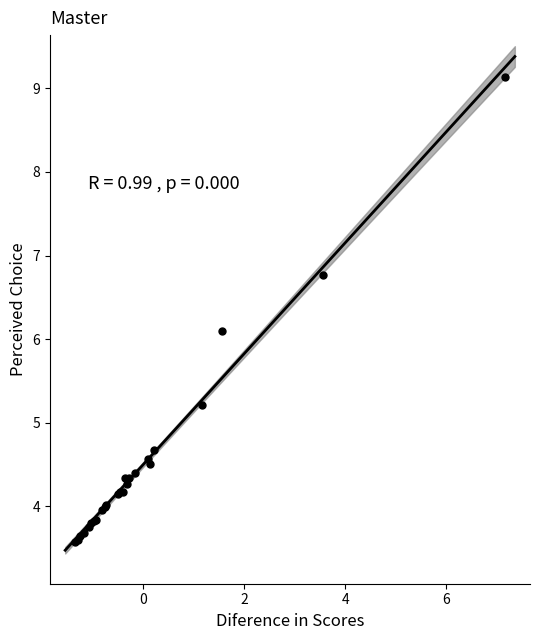

What Y value in the scatter plot is closest to 6?

6.1